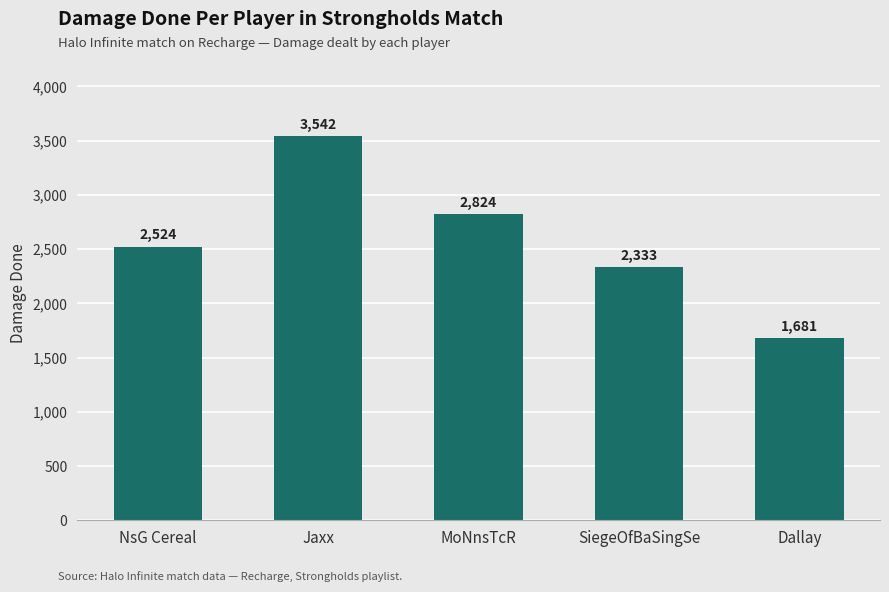

Reading right to left, extract all data points from this chart.

1681	2333	2824	3542	2524